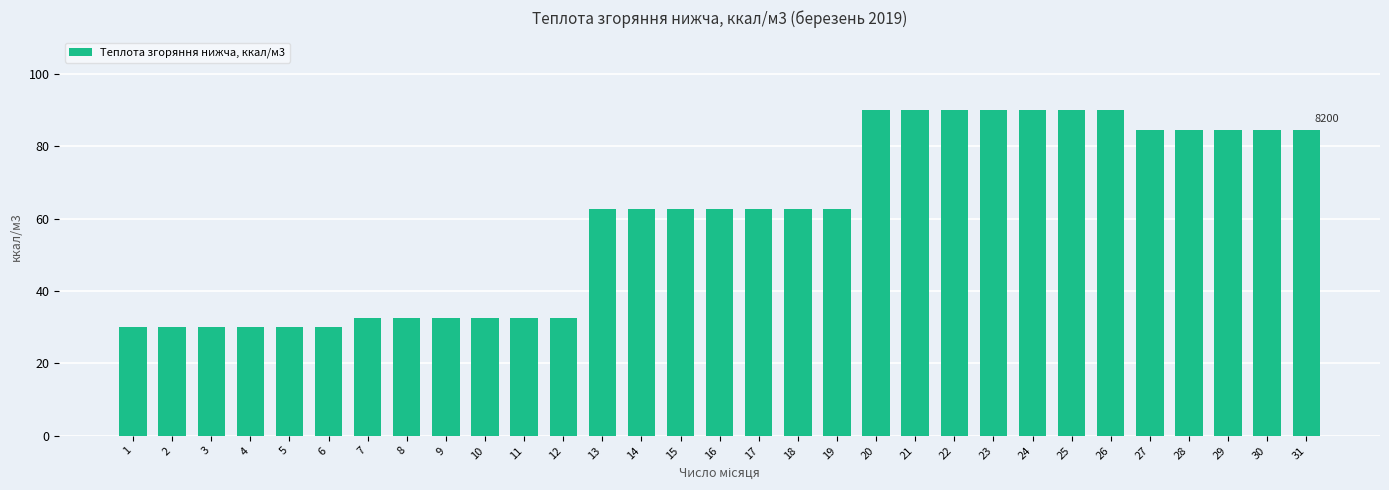

The chart shows a value of 62.6 at 19. True or false?

True